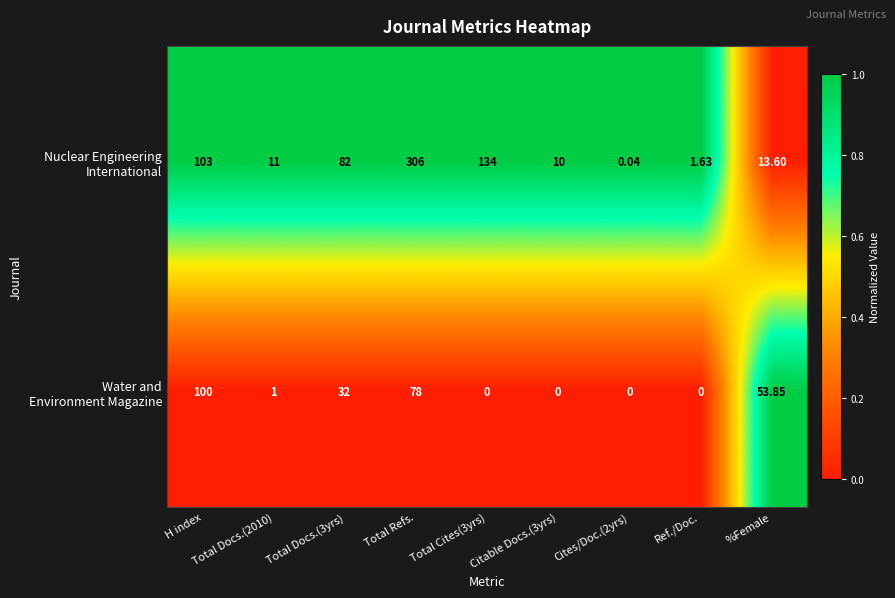

At which category is the sum across all series the highest?

Total Refs.